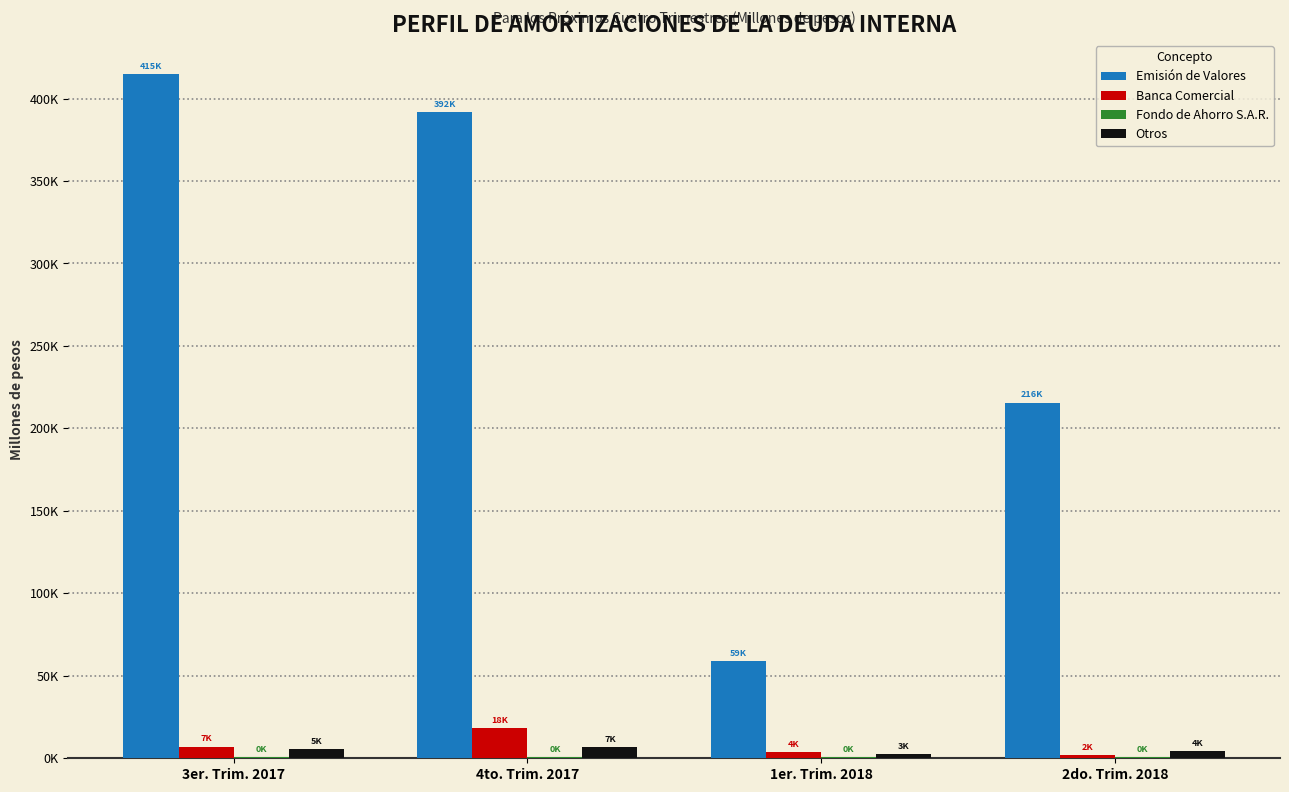

What position from the left is 4to. Trim. 2017?

2